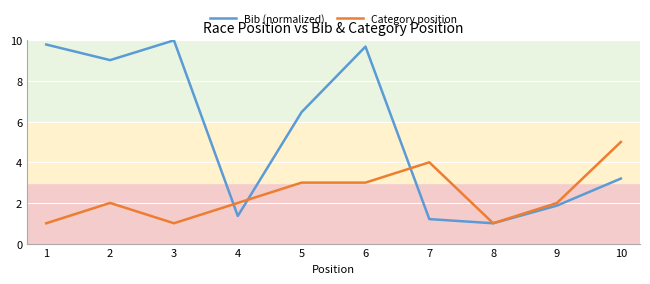

Rank the series at 10 from lowest to highest value.

Bib (normalized), Category position